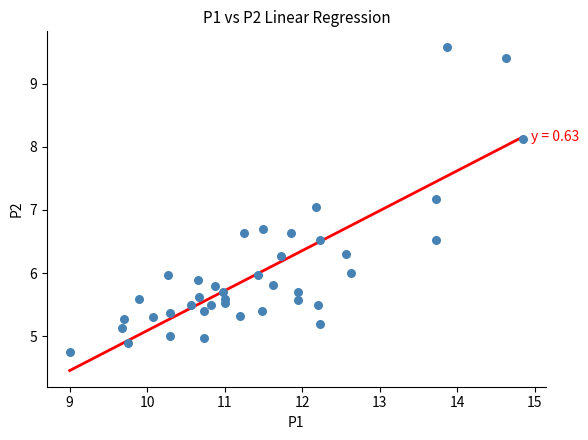

What is the range of X values (max minus min)?

5.8